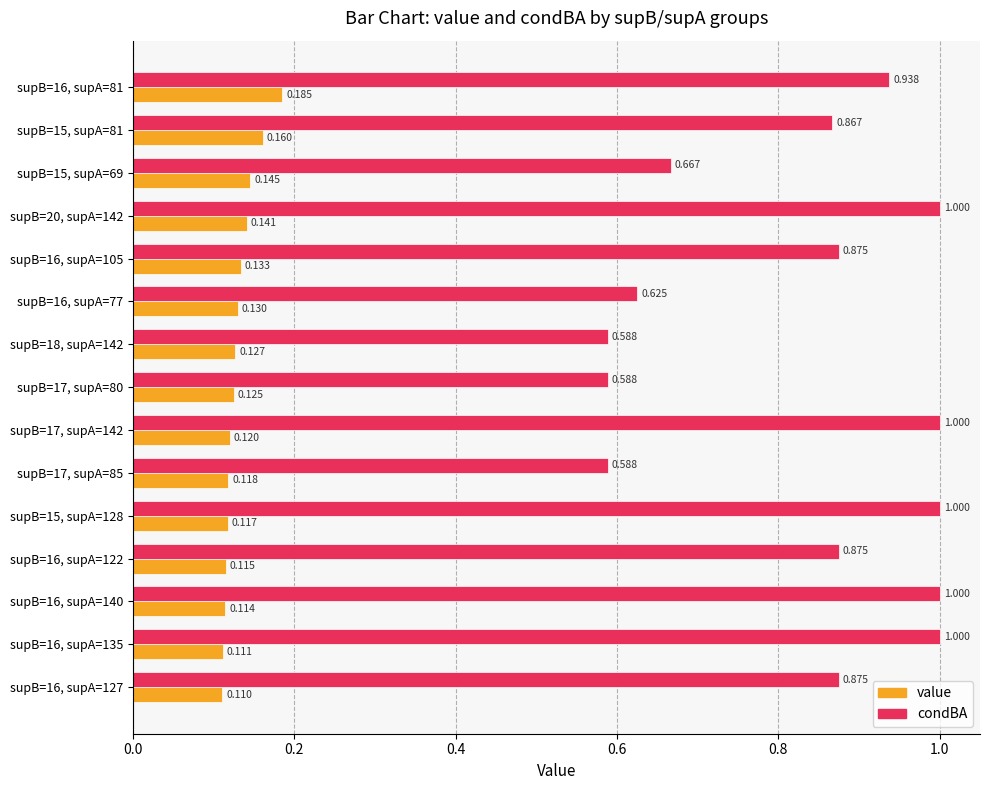

How many value values are between 0 and 1?

15